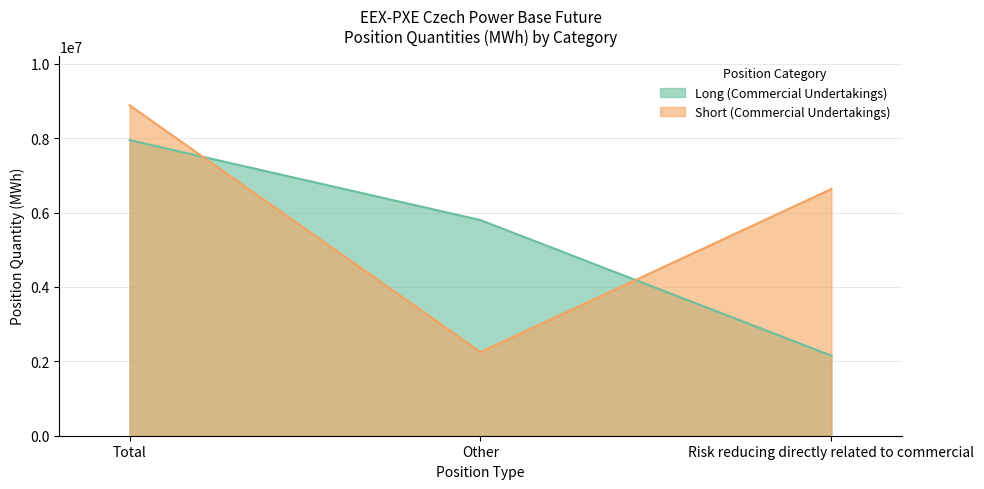

Rank the series by their maximum value, from highest to lowest.

Short (Commercial Undertakings), Long (Commercial Undertakings)